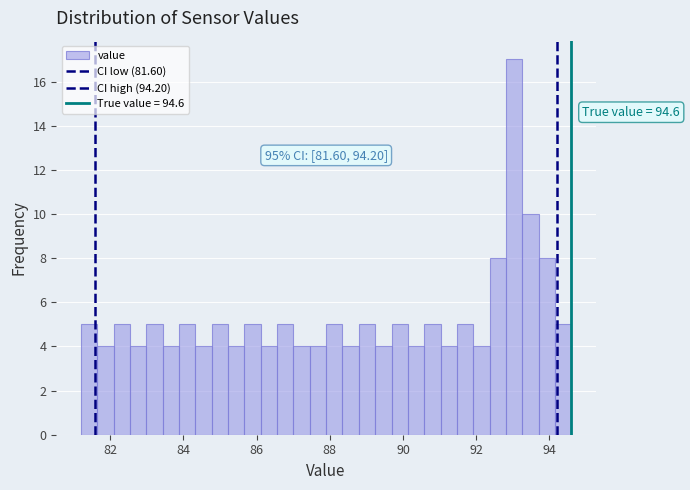

Read against the x-axis, roughly where is the centre of the tallest bar?

93.0